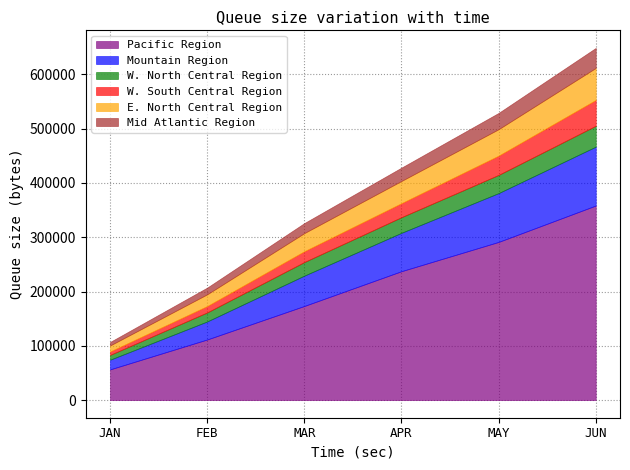

The value of W. South Central Region at JAN is 3213.7. True or false?

False